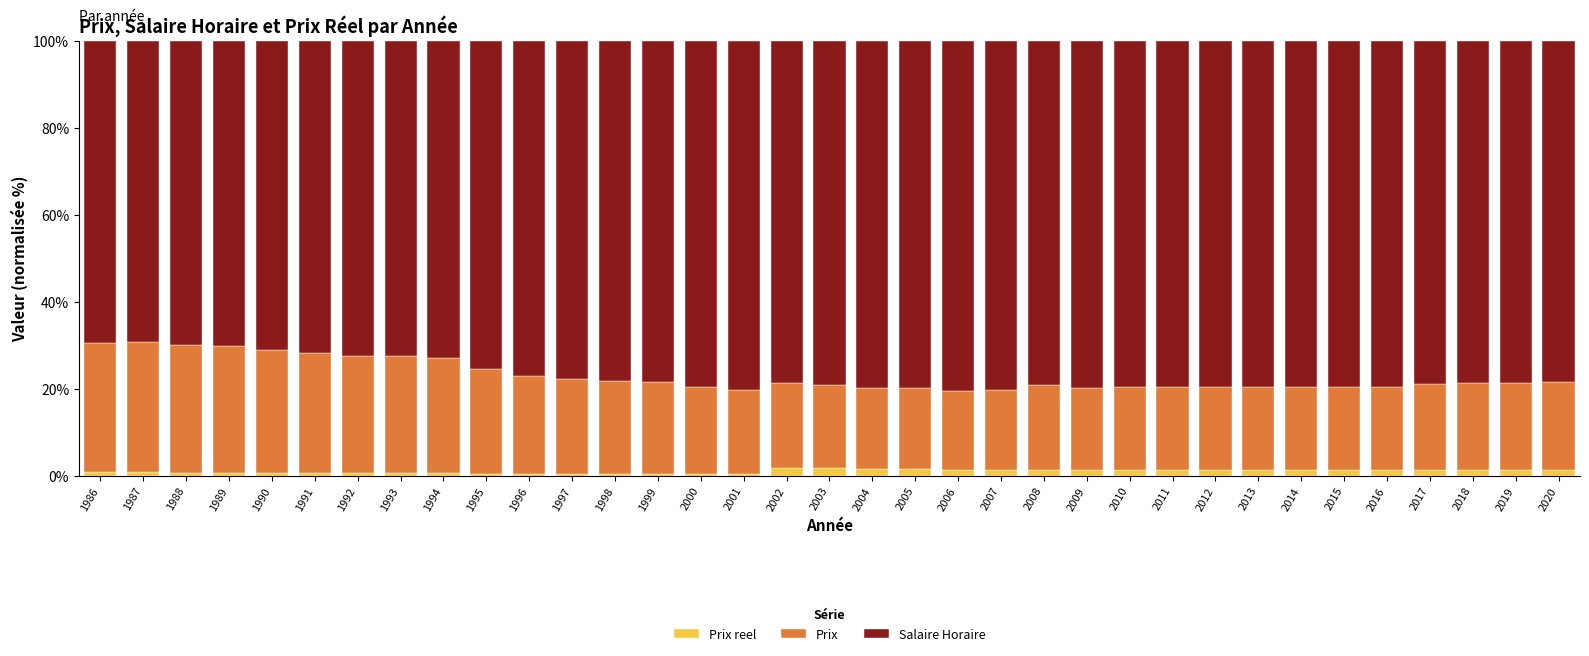

How many data points does each series have?

35